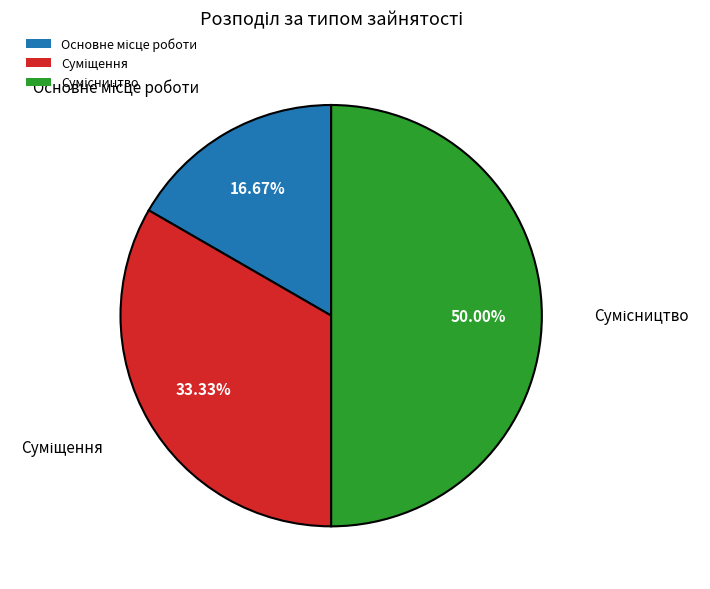

The Суміщення slice represents 27% of the pie. True or false?

False